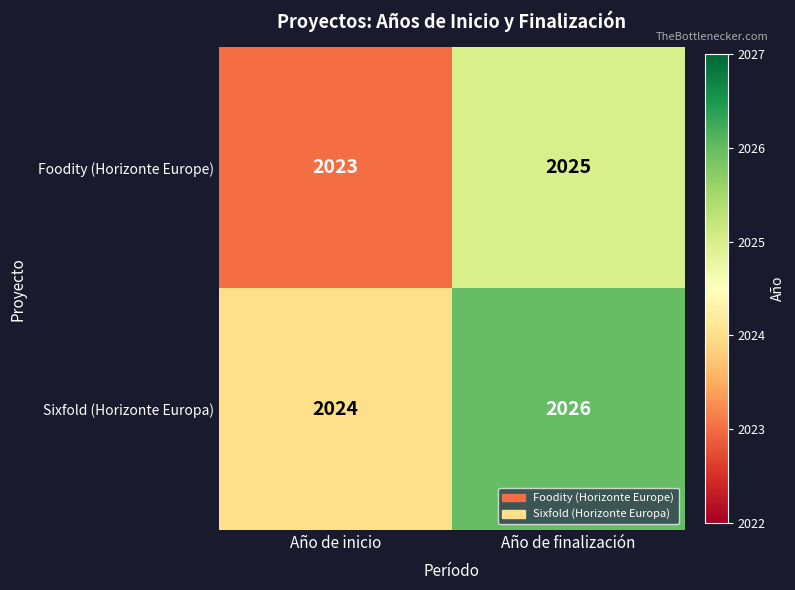

At which label is Foodity (Horizonte Europe) closest to 2024?

Año de inicio